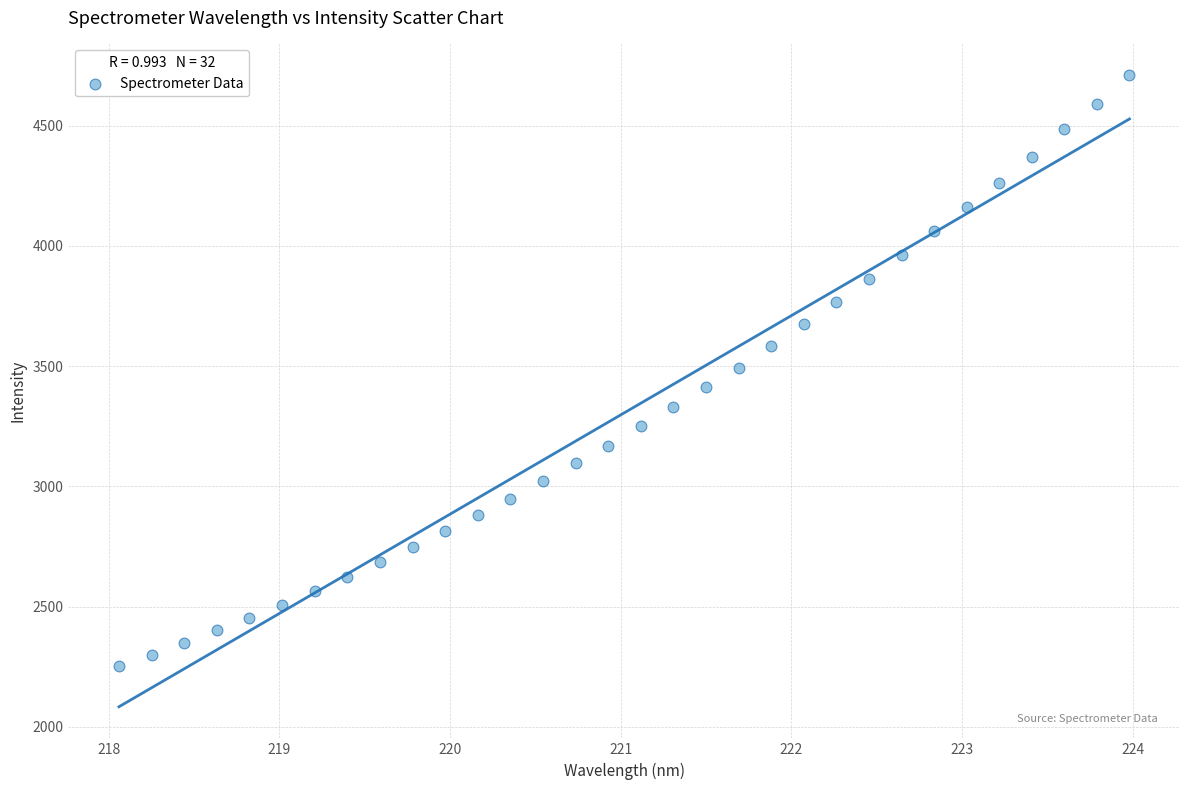

What is the range of X values (max minus min)?

5.9